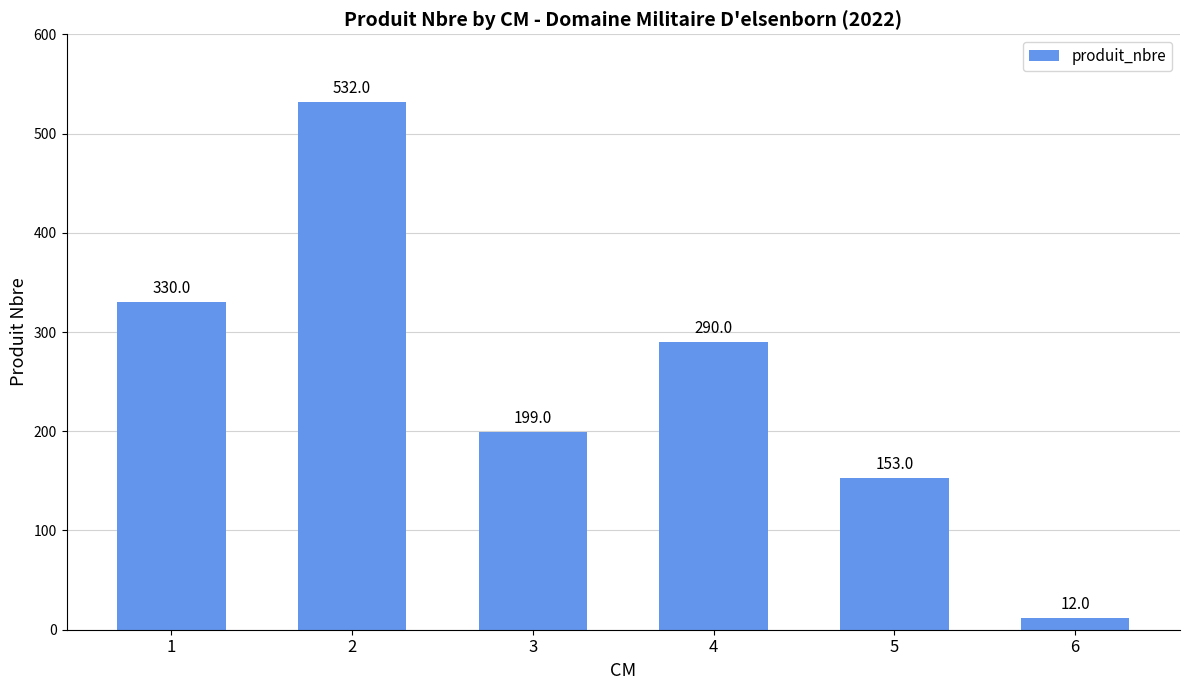

How many data points are less than 290?

3